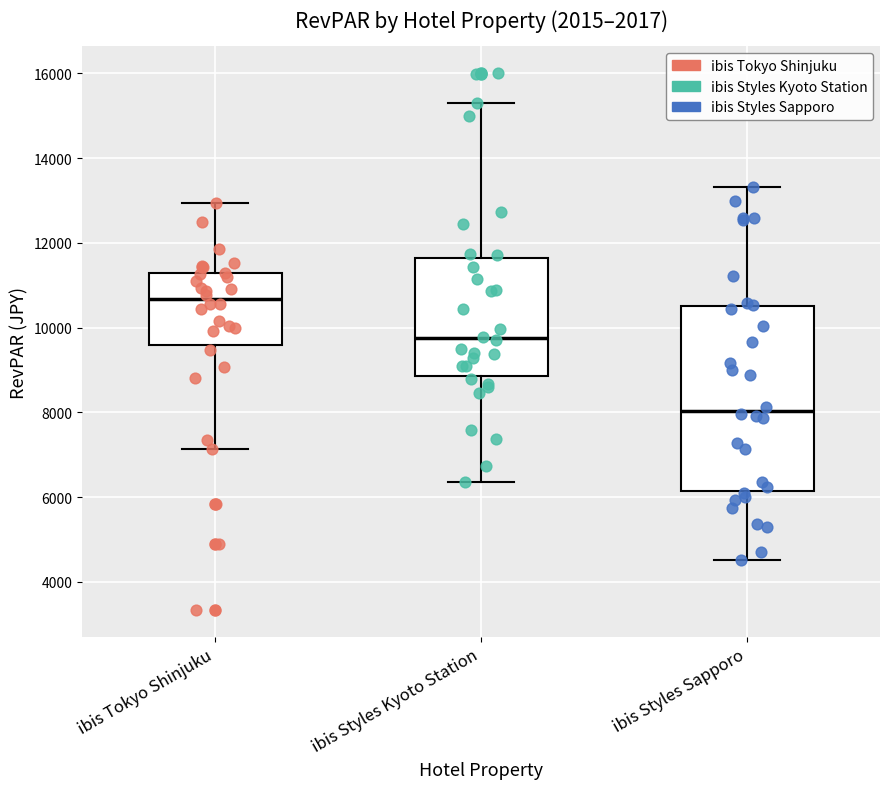

Comparing the boxes themselves (not the whiskers), which one is the tallest?

ibis Styles Sapporo